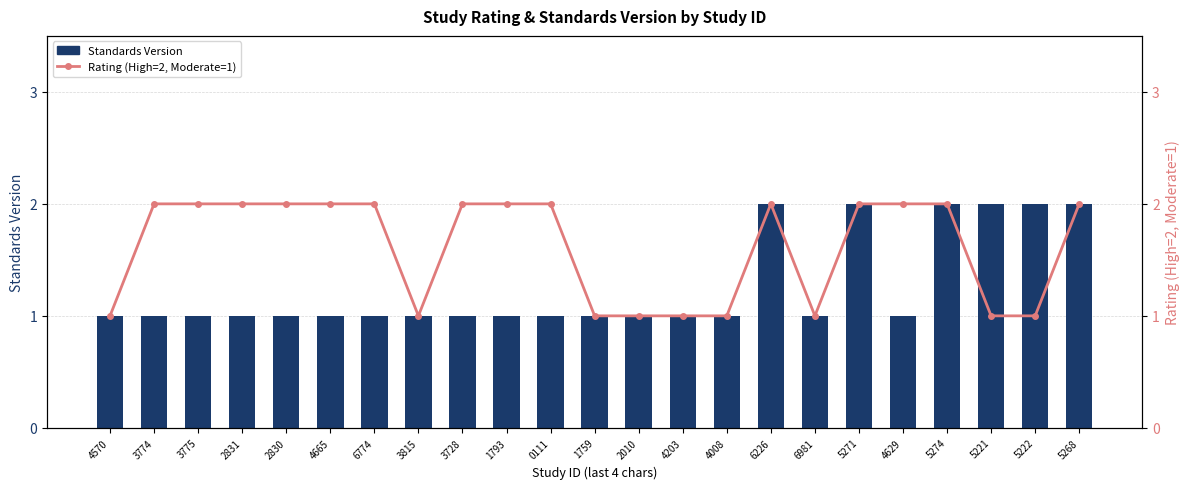

What is the average value of the Rating (High=2, Moderate=1) series?

2